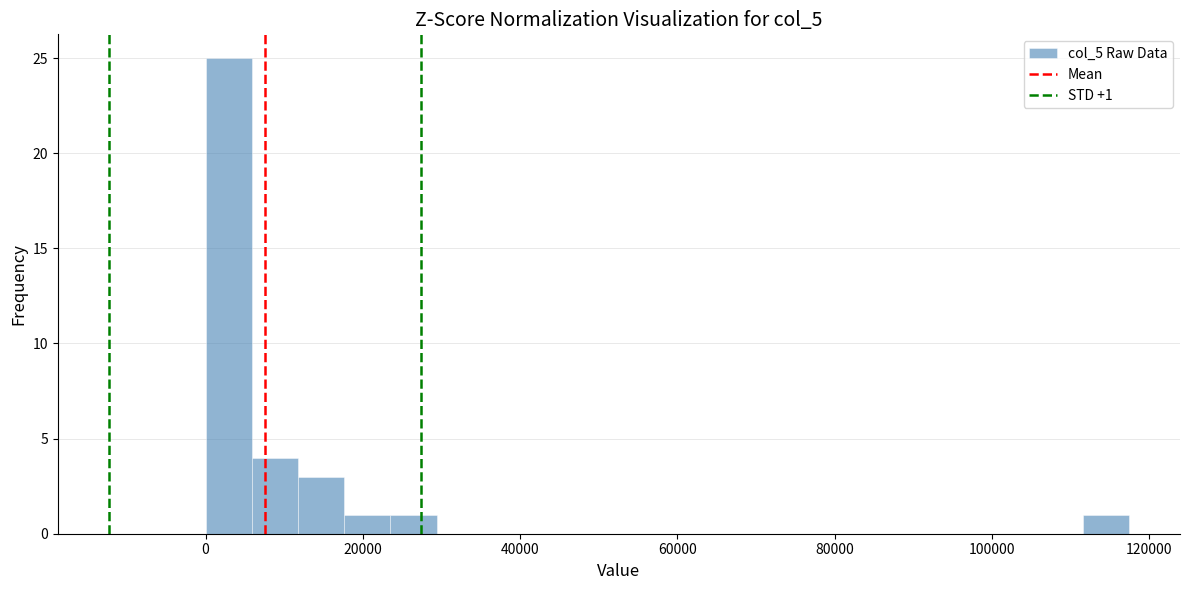

Read against the x-axis, roughly where is the centre of the tallest bar?

2000